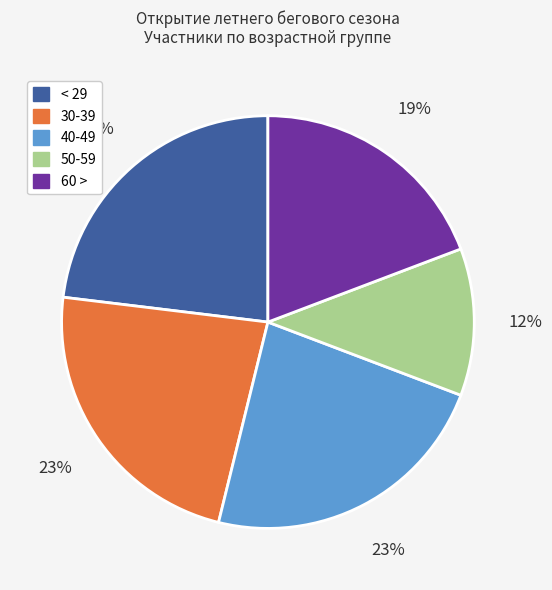

Combined, do 40-49 and < 29 account for over 50%?

No